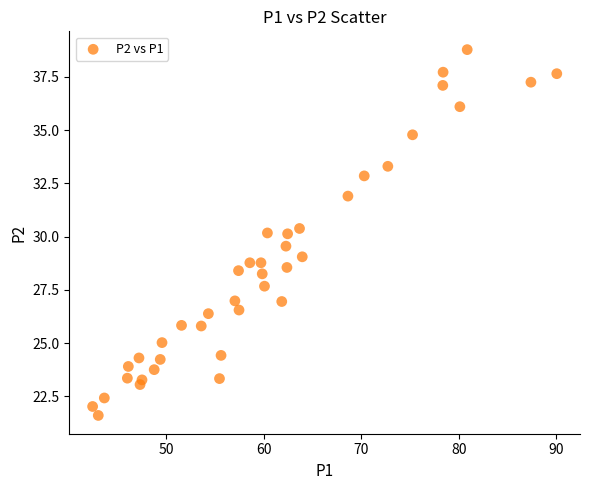

What is the range of X values (max minus min)?

47.6